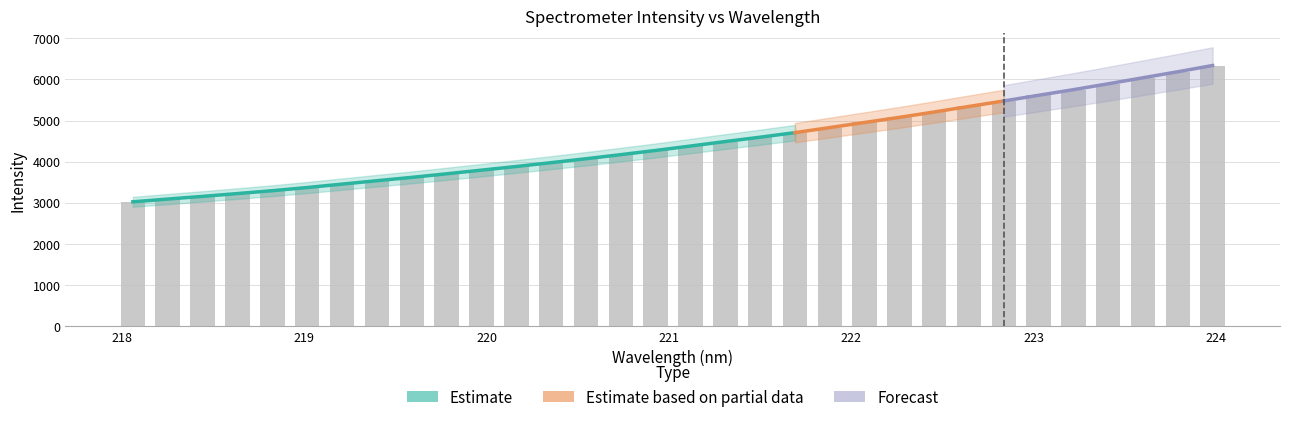

List the labels in order of value, largest first.

223.9802, 223.7895, 223.5987, 223.408, 223.2172, 223.0264, 222.8355, 222.6447, 222.4538, 222.263, 222.0721, 221.8812, 221.6902, 221.4993, 221.3083, 221.1174, 220.9264, 220.7354, 220.5444, 220.3533, 220.1623, 219.9712, 219.7801, 219.589, 219.3979, 219.2067, 219.0156, 218.8244, 218.6332, 218.442, 218.2508, 218.0596